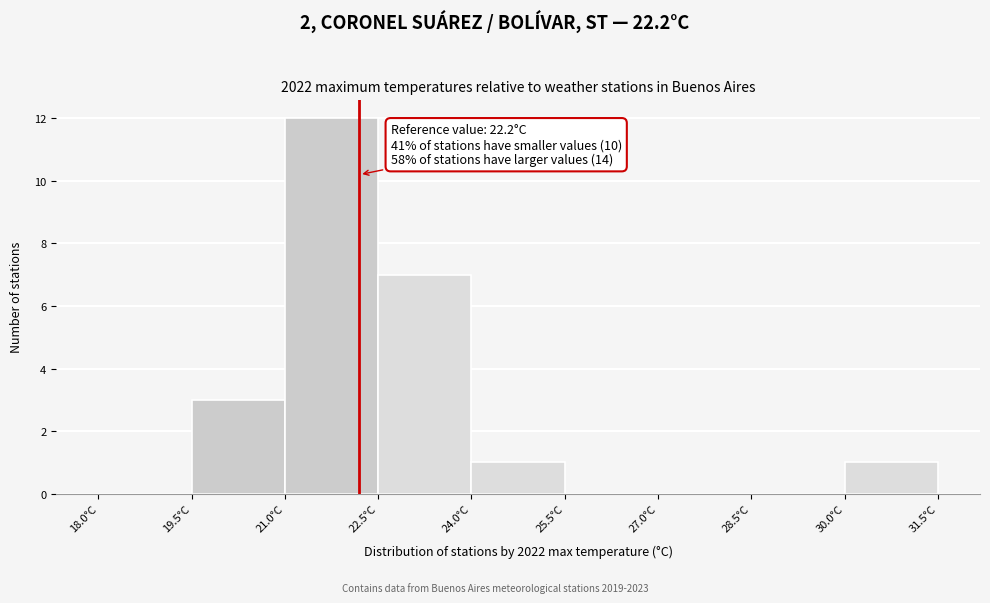

Over which range of the x-axis is the bar tallest?

21.0 to 22.5